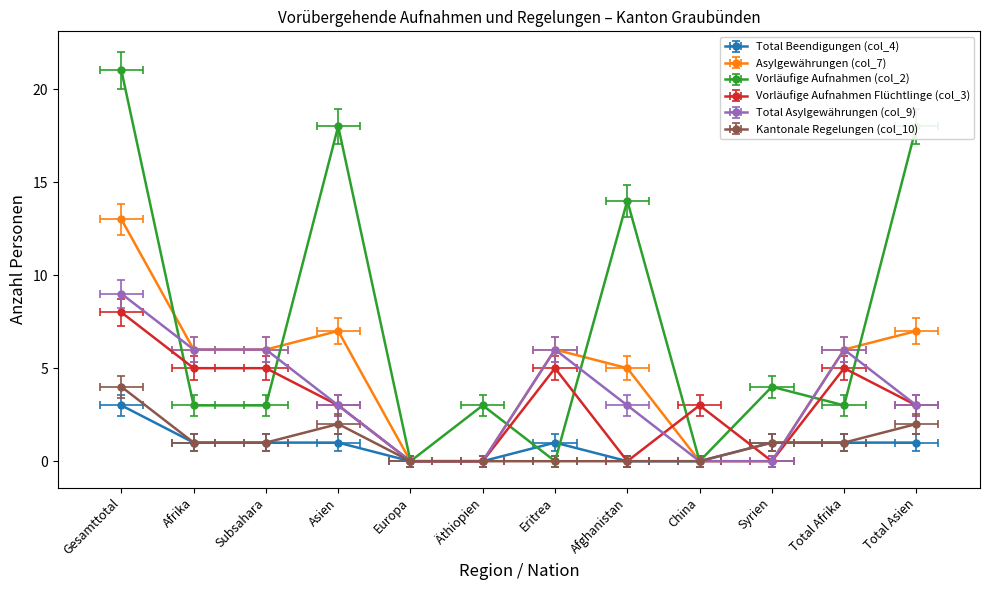

Reading right to left, list all the values displayed in this chart.

Total Beendigungen (col_4): 1	1	1	0	0	1	0	0	1	1	1	3
Asylgewährungen (col_7): 7	6	0	0	5	6	0	0	7	6	6	13
Vorläufige Aufnahmen (col_2): 18	3	4	0	14	0	3	0	18	3	3	21
Vorläufige Aufnahmen Flüchtlinge (col_3): 3	5	0	3	0	5	0	0	3	5	5	8
Total Asylgewährungen (col_9): 3	6	0	0	3	6	0	0	3	6	6	9
Kantonale Regelungen (col_10): 2	1	1	0	0	0	0	0	2	1	1	4